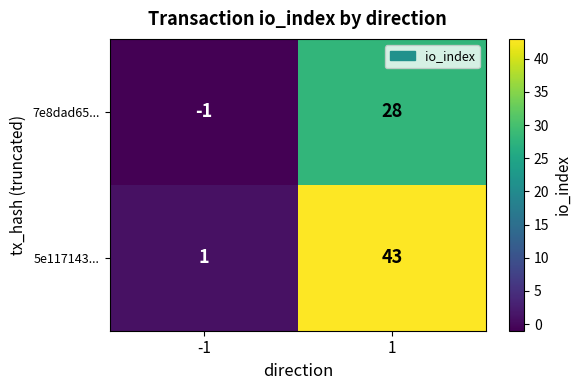

What is the total value across all series at 1?

71